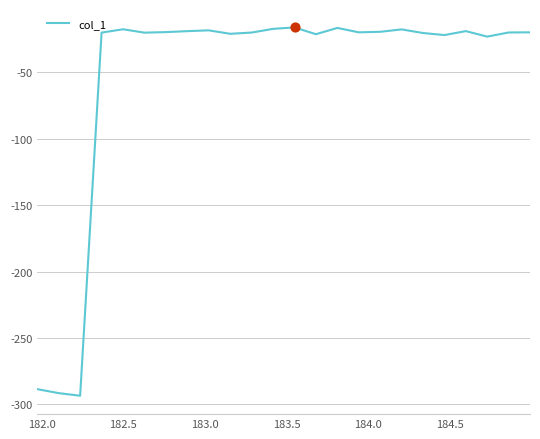

What is the minimum value shown in the chart?

-293.5